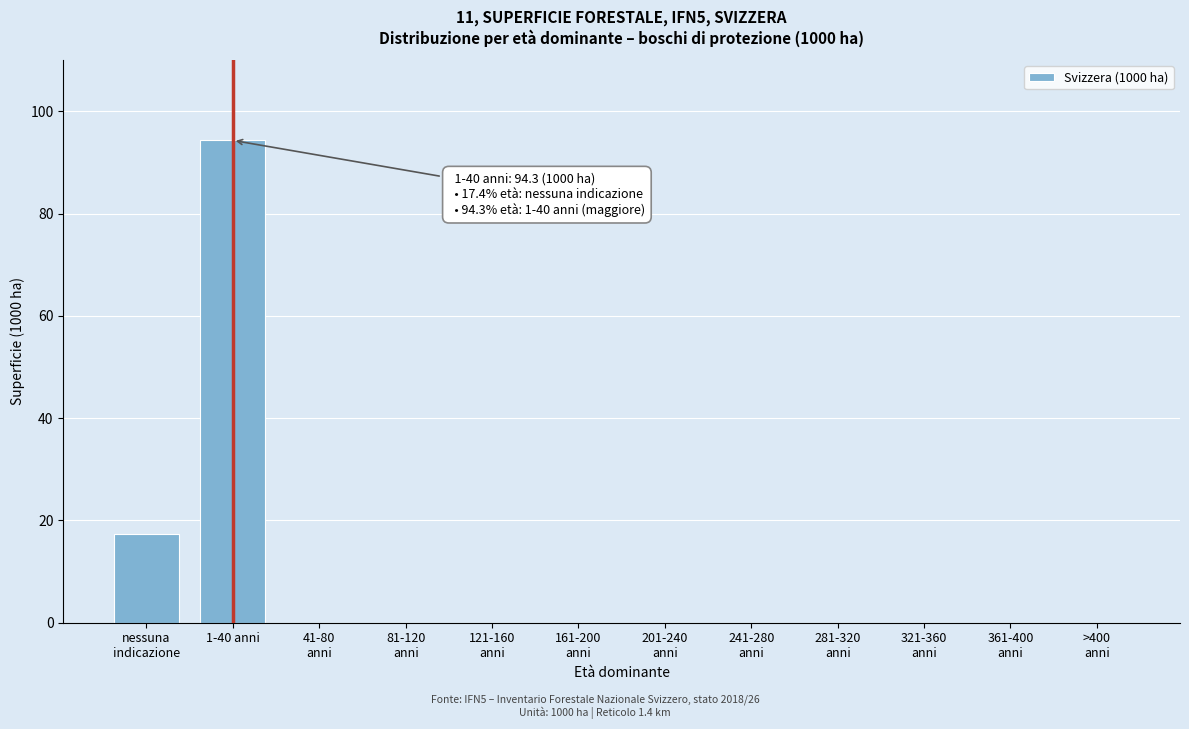

What is the maximum value shown in the chart?

94.3